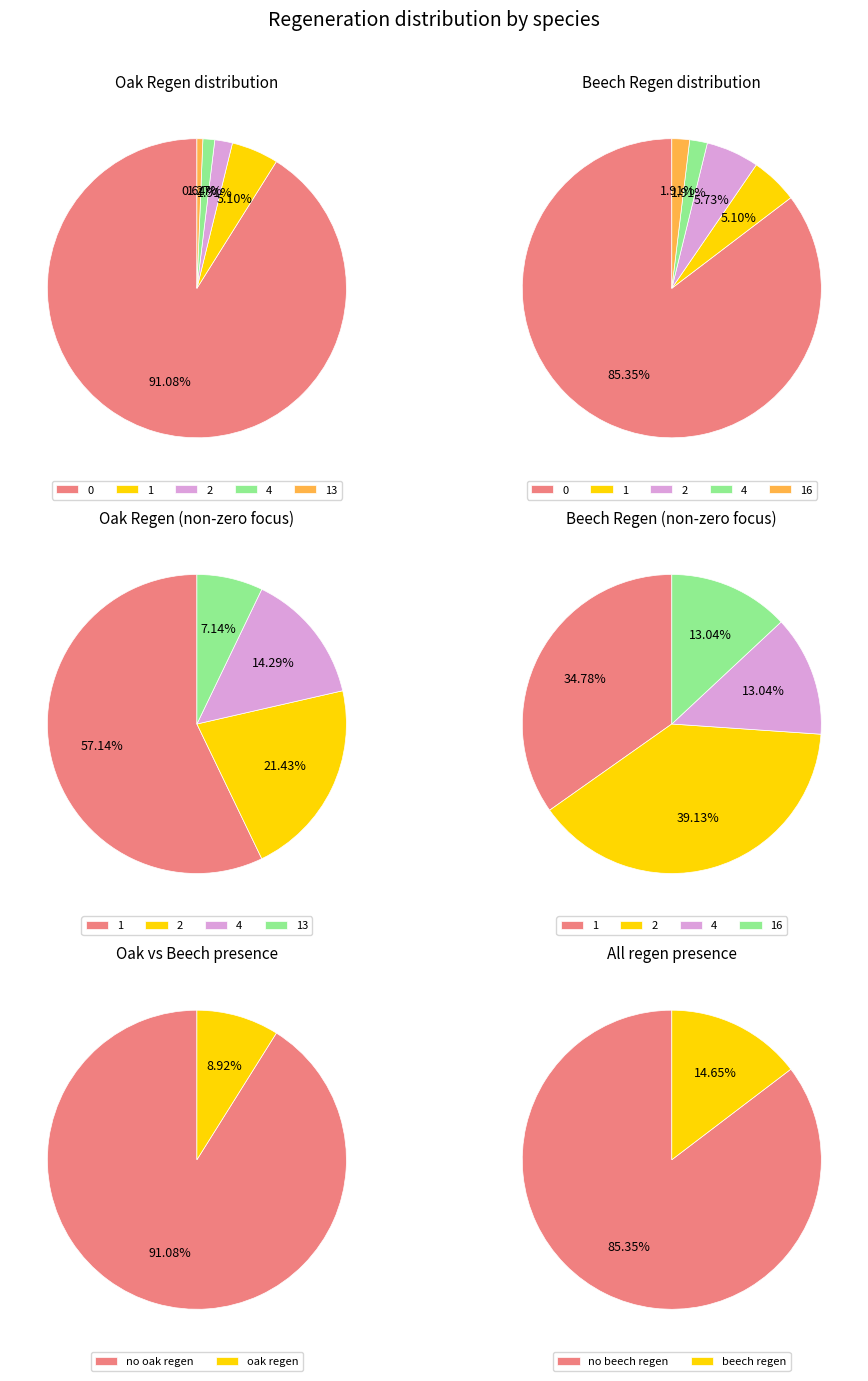

Which slice is the smallest?

oak_regen=13